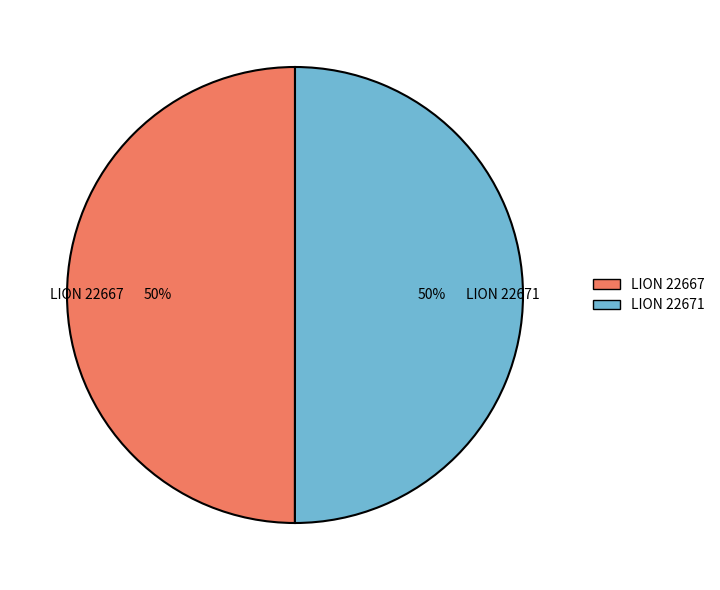

To the nearest percent, what percentage of the pie is LION 22667?

50%